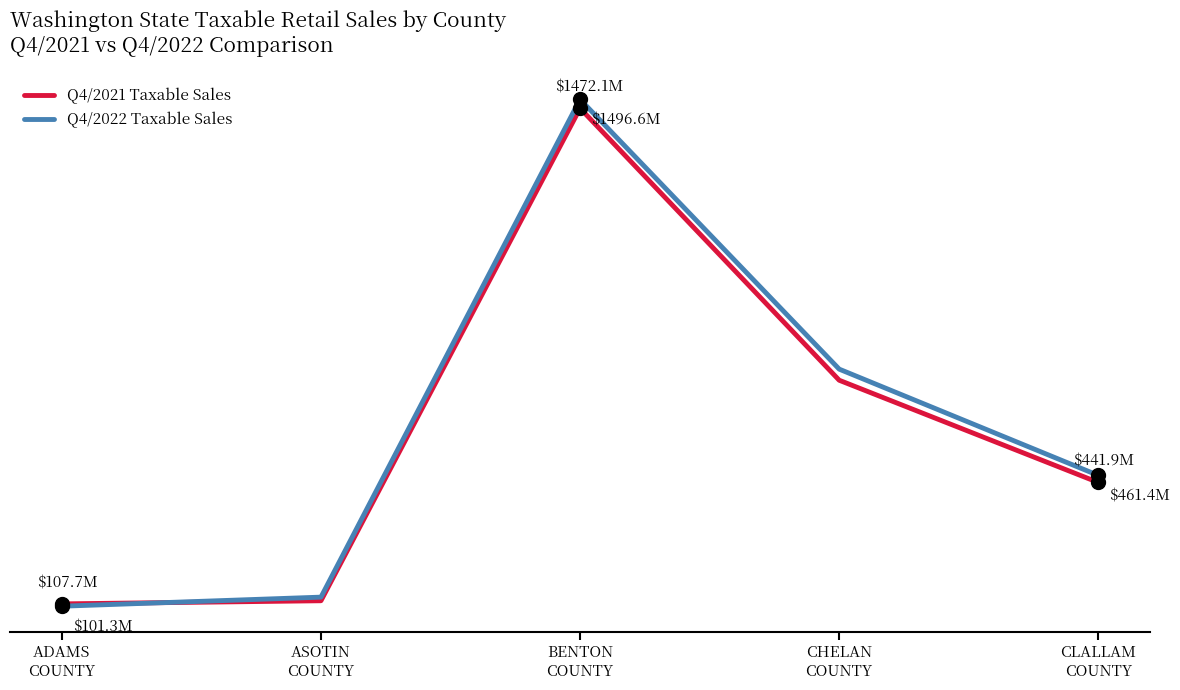

At which category does the chart reach its peak across all series?

BENTON
COUNTY